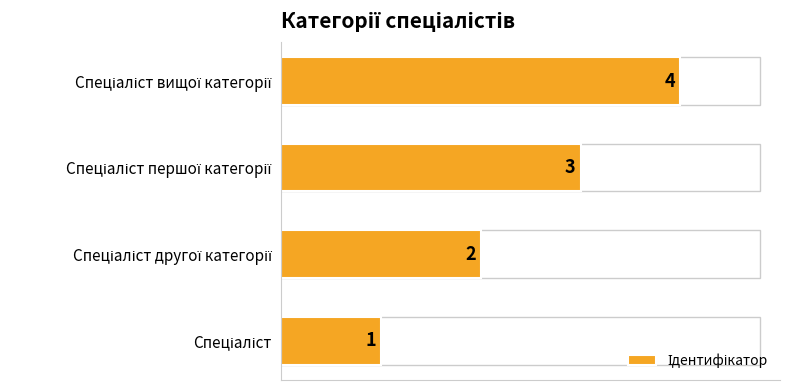

How many values are between 2 and 4?

3